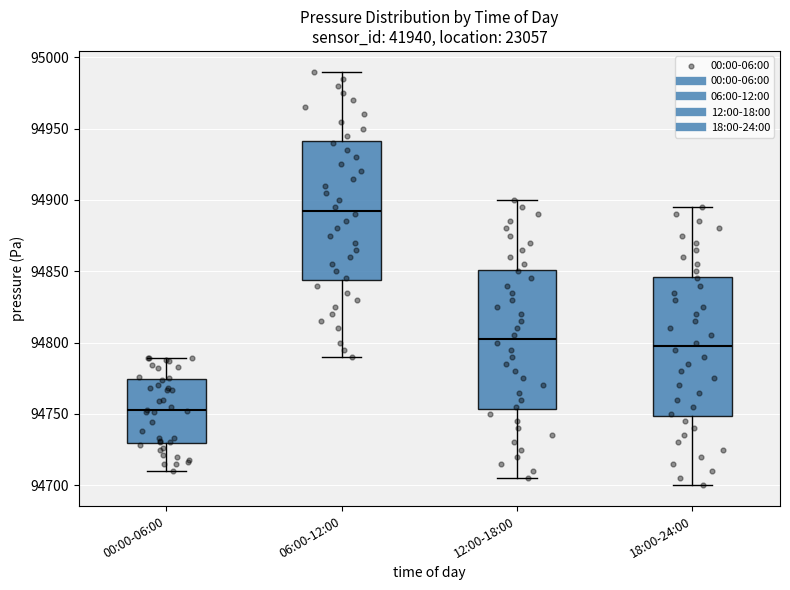

Which box has the highest median line?

06:00-12:00